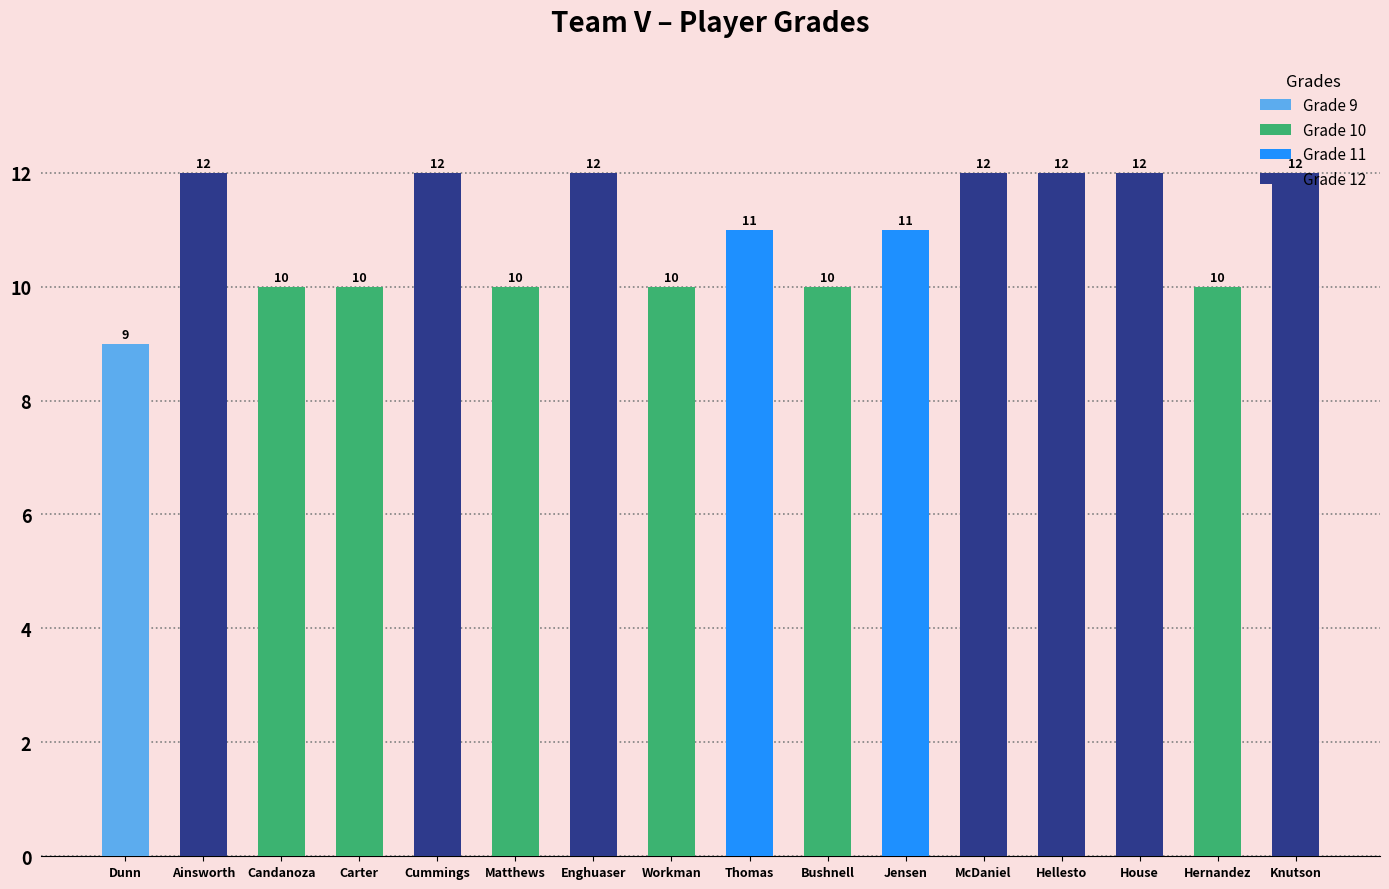

What is the difference between the maximum and minimum values?

3